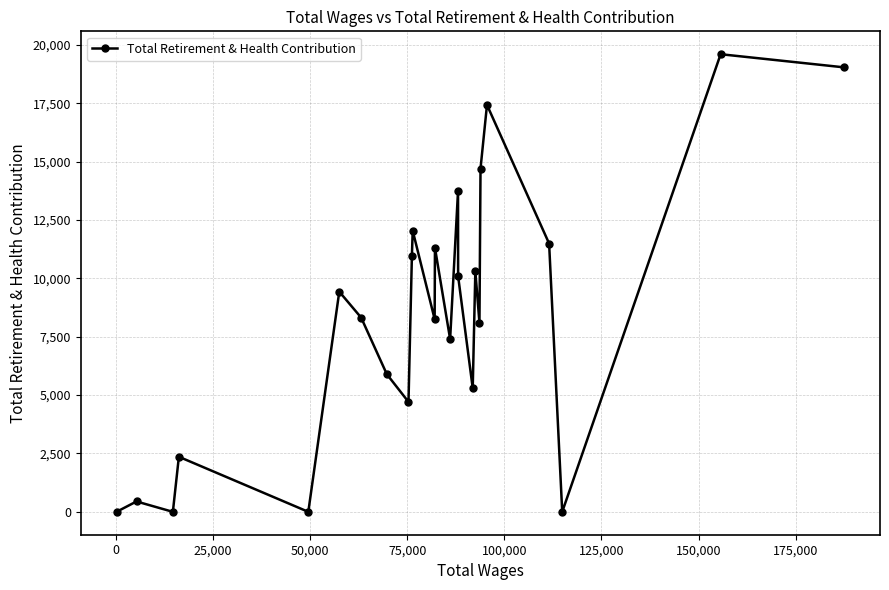

What is the greatest value displayed?

19603